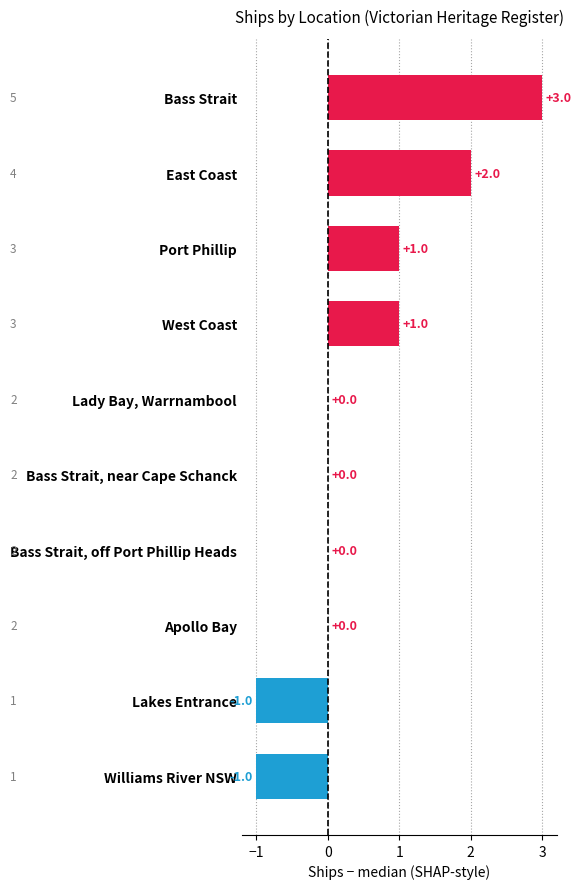

What is the greatest value displayed?

3